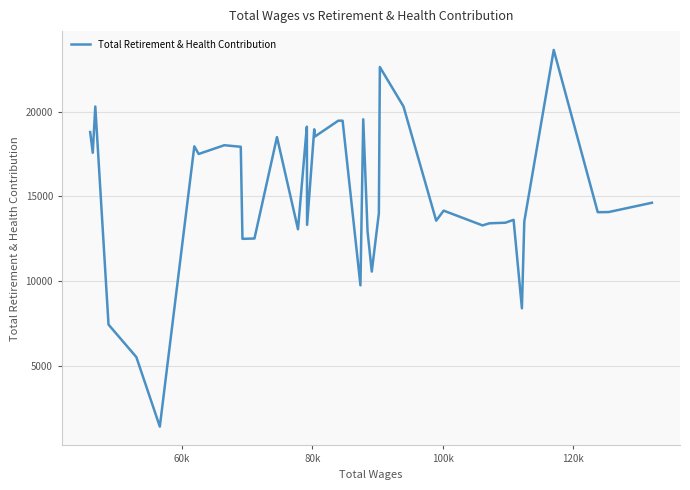

What is the minimum value shown in the chart?

1423